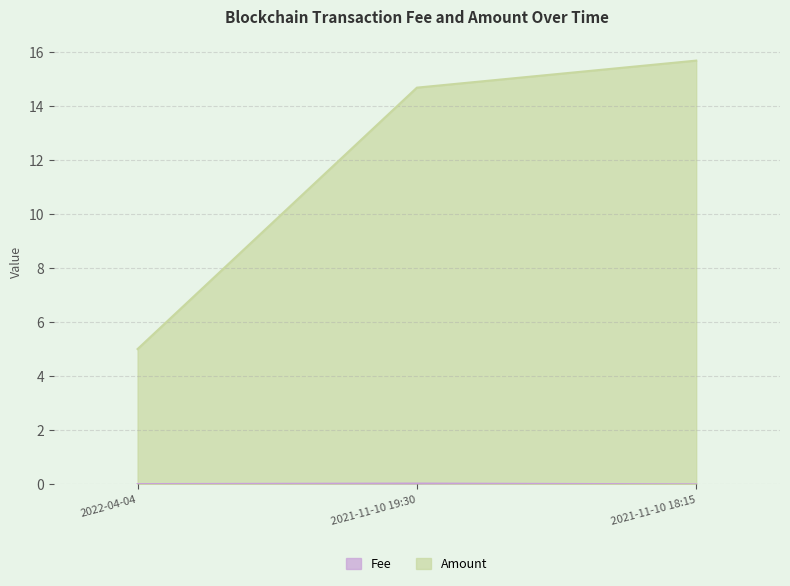

Which series has the largest total across all categories?

Amount